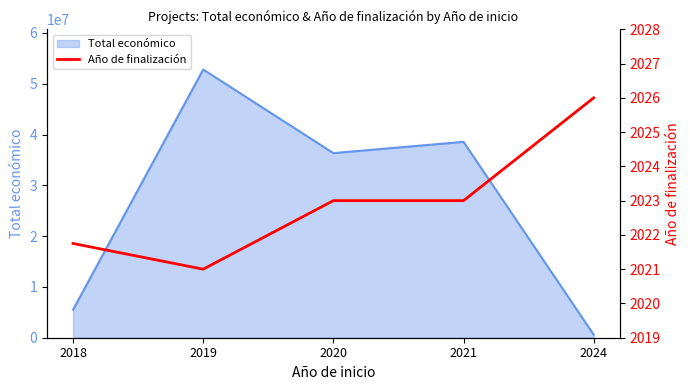

List the labels in order of value, largest first.

2024, 2020, 2021, 2018, 2019